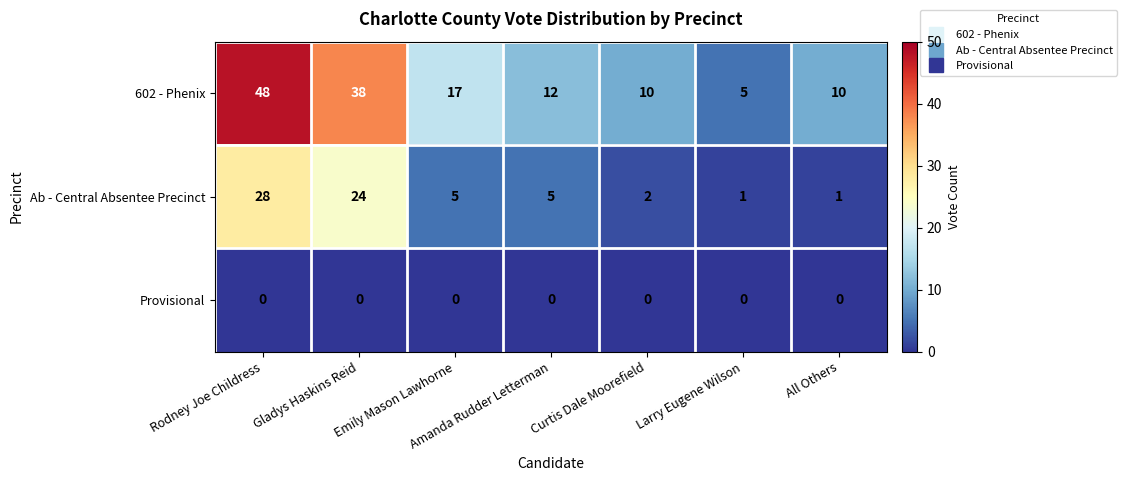

What is the difference between the maximum and second lowest values in the Ab - Central Absentee Precinct series?

27